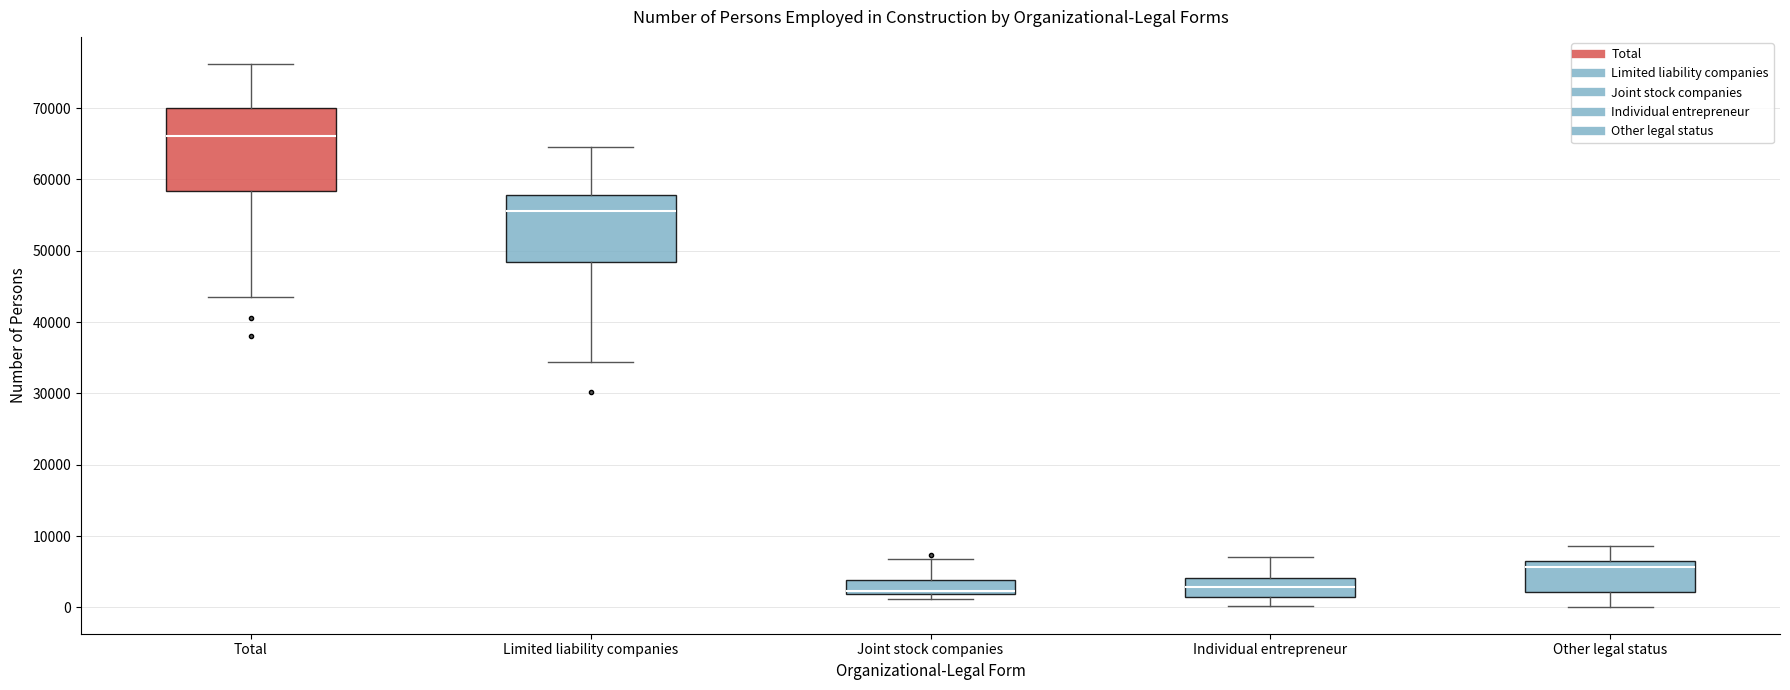

Where does the upper whisker of the box for Joint stock companies end on the y-axis? The values are not printed on the chart, so give them approximately, as read against the axis.

7000